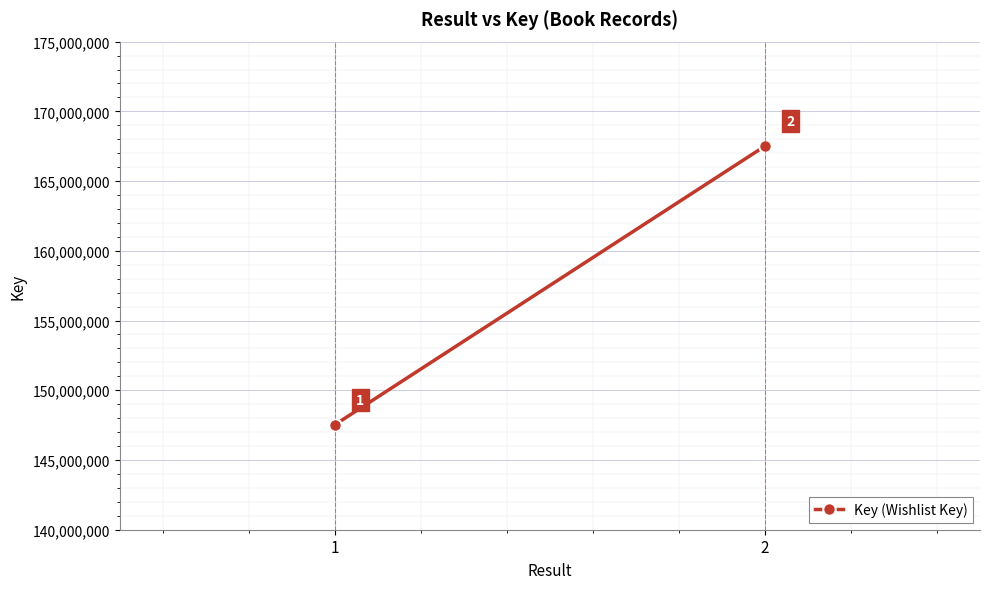

Between 2 and 1, which is larger?

2